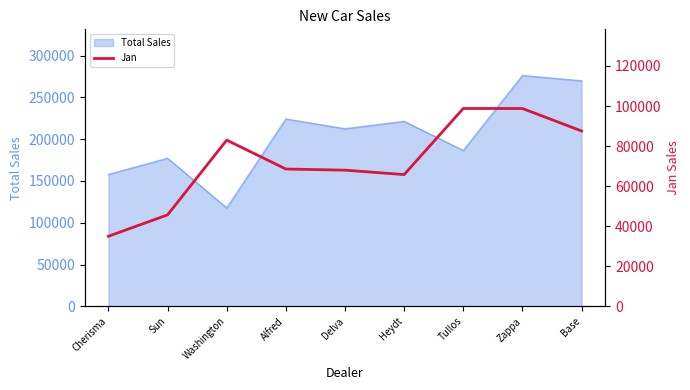

What is the change in value from Alfred to Tullos?

+30205